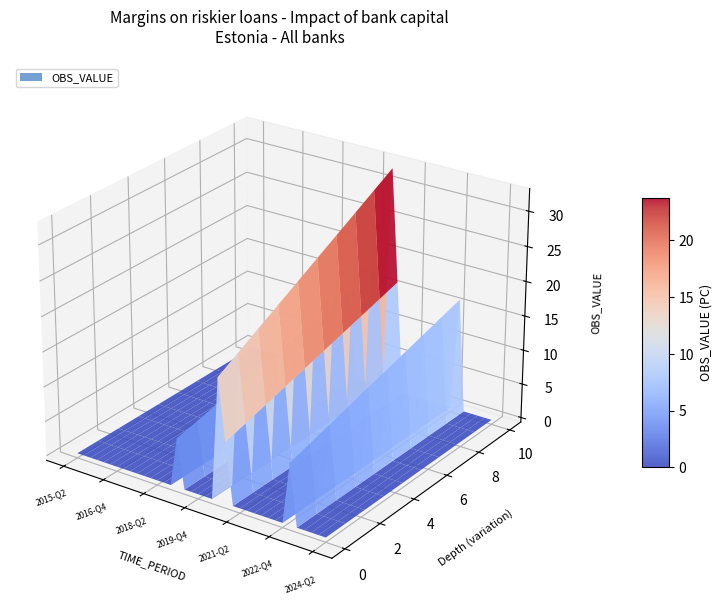

Reading left to right, transcribe all the data shown in this chart.

0.0	0.0	0.0	0.0	0.0	0.0	0.0	0.0	0.0	0.0	0.0	0.0	0.0	0.0	0.0	10.0	0.0	0.0	0.0	0.0	0.0	25.0	12.5	0.0	0.0	0.0	0.0	0.0	0.0	0.0	0.0	12.5	0.0	0.0	0.0	0.0	0.0